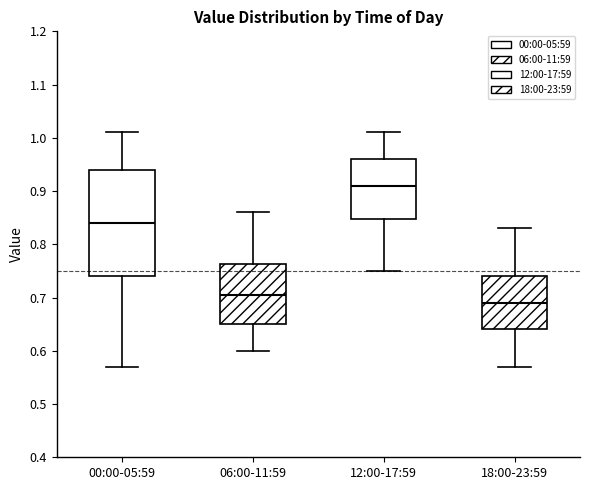

Reading left to right, transcribe this box plot: for each box, give where its median line is, the range the box spans, and where its two whiskers end, as read against the y-axis. The values are not printed on the chart, so give them approximately, as read against the axis.

00:00-05:59: median 0.84, box 0.74 to 0.94, whiskers 0.57 to 1.01
06:00-11:59: median 0.71, box 0.65 to 0.76, whiskers 0.60 to 0.86
12:00-17:59: median 0.91, box 0.85 to 0.96, whiskers 0.75 to 1.01
18:00-23:59: median 0.69, box 0.64 to 0.74, whiskers 0.57 to 0.83